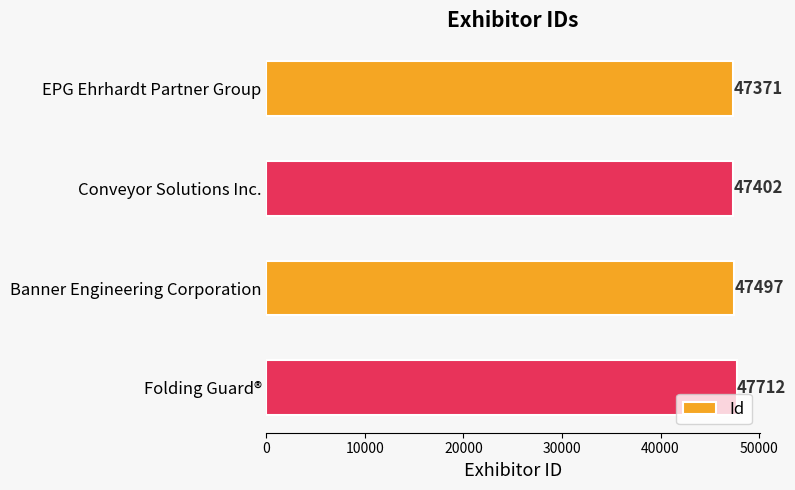

Are the bars grouped side by side (vs. stacked)?

No